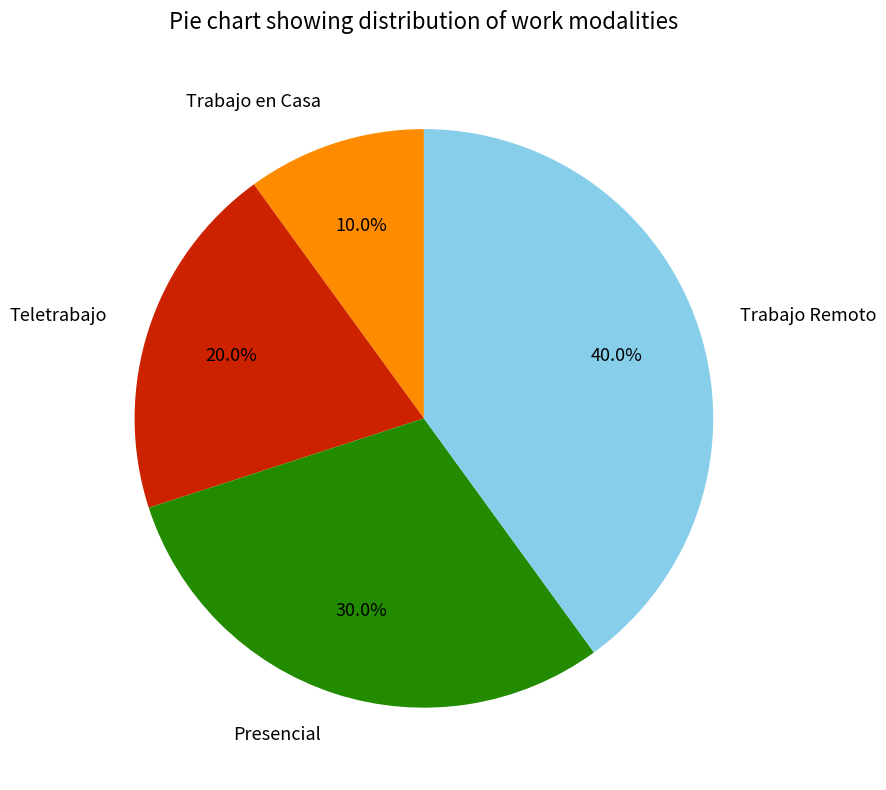

Does Teletrabajo account for over 50% of the chart?

No